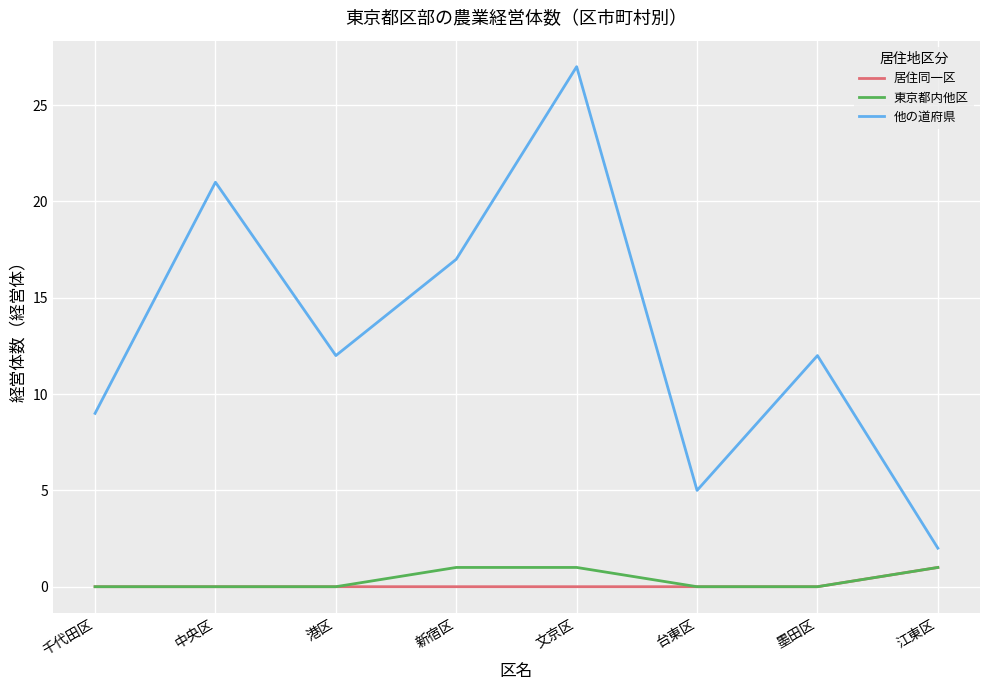

Which label corresponds to the largest value in the chart?

文京区